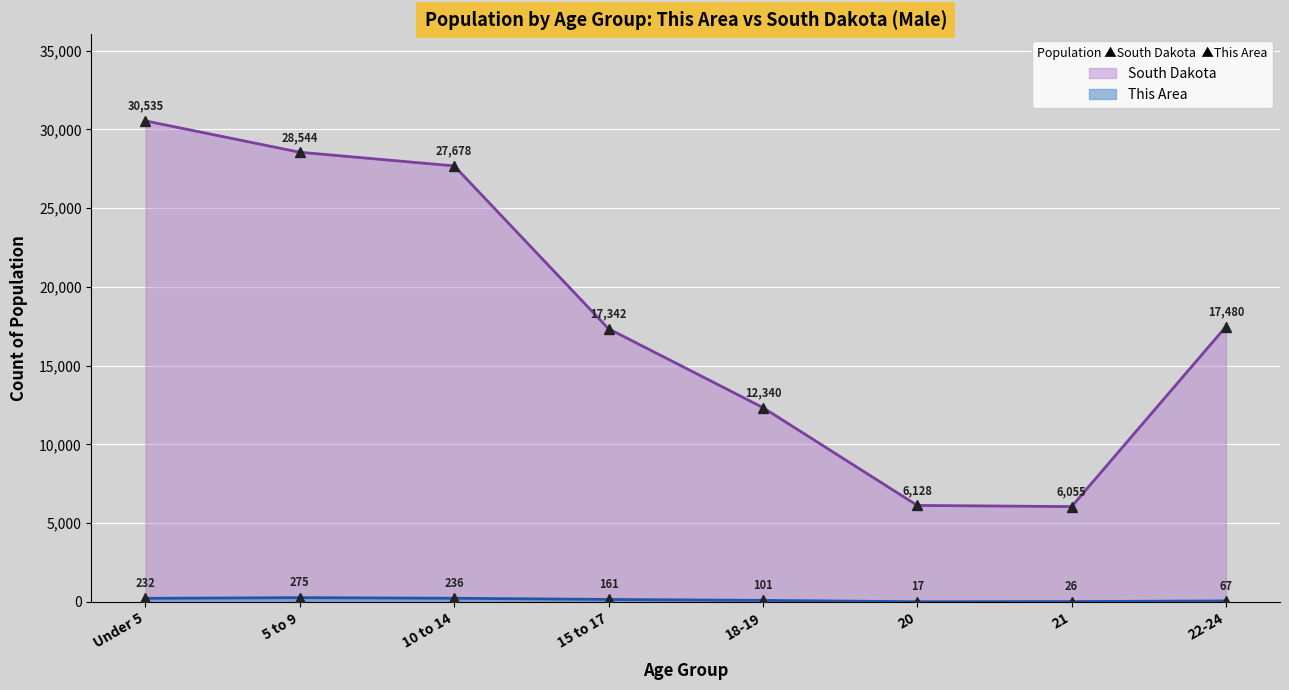

In South Dakota, how many points are lower than both neighbors (excluding endpoints)?

1